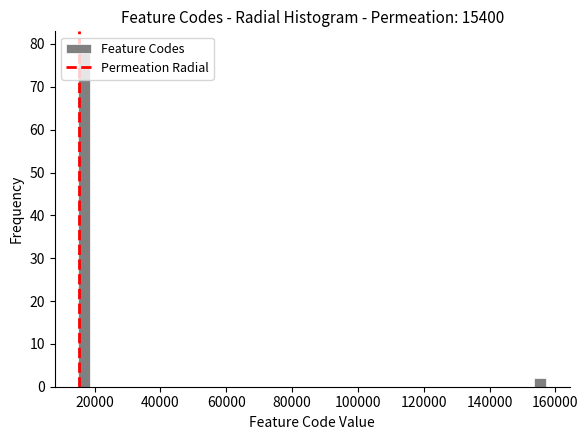

Read against the x-axis, roughly where is the centre of the tallest bar?

16000